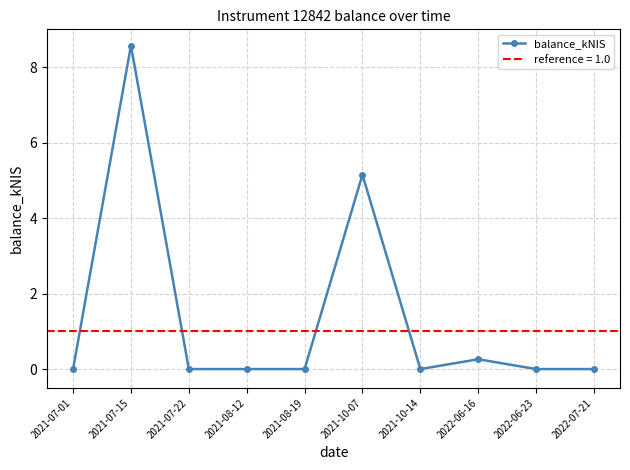

At which label is the value closest to 4?

2021-10-07